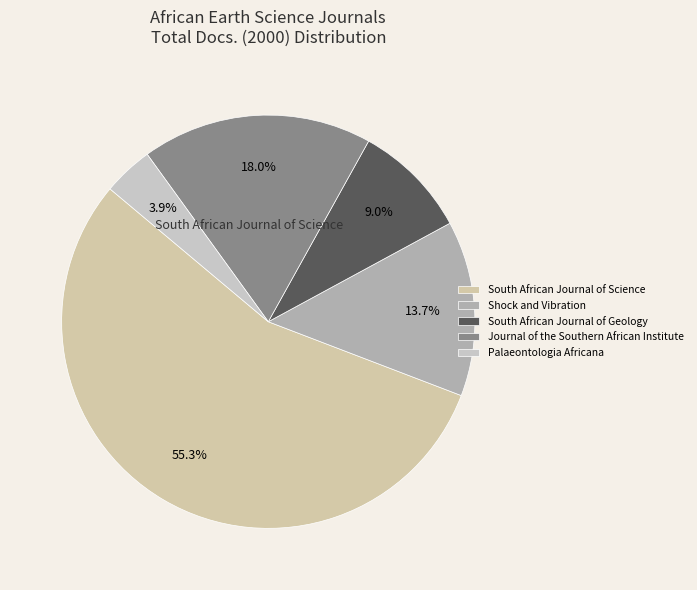

Combined, do South African Journal of Science and Shock and Vibration account for over 50%?

Yes